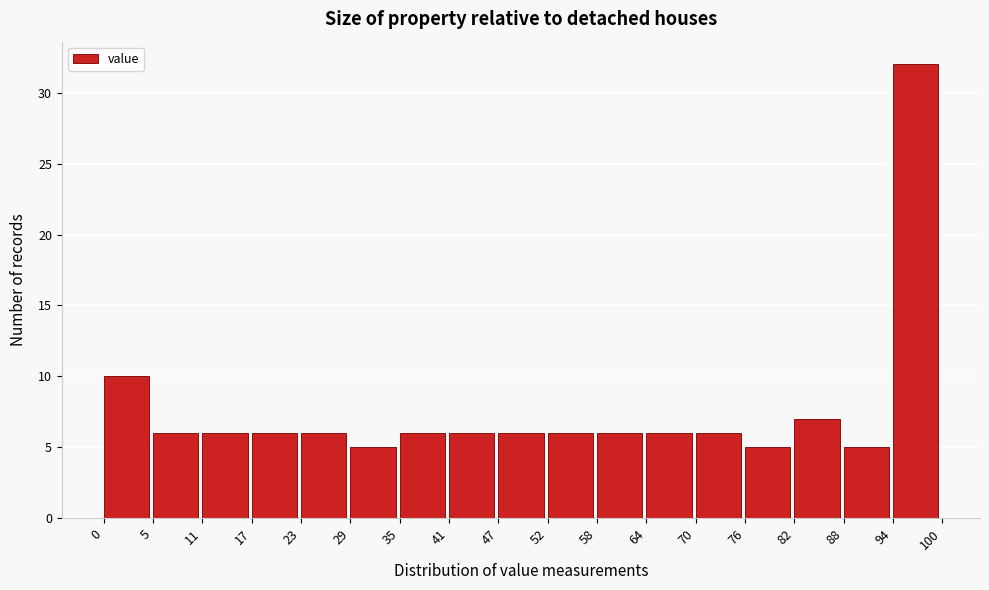

Which range on the x-axis has the tallest bar?

94 to 100